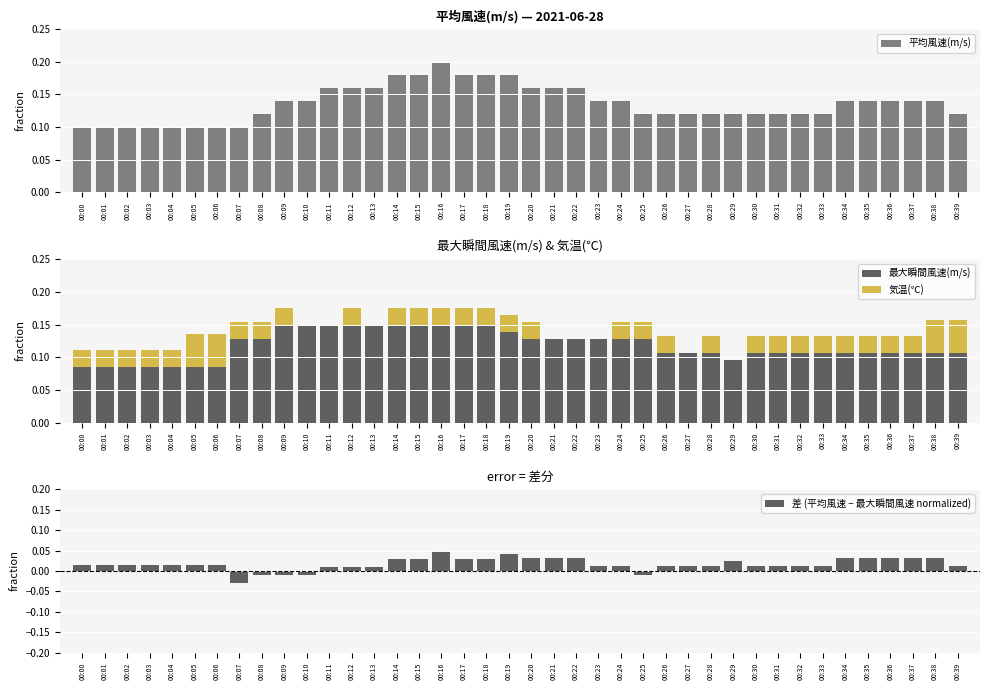

True or false: 気温(℃) has a value of 0.0 at 00:03.

True